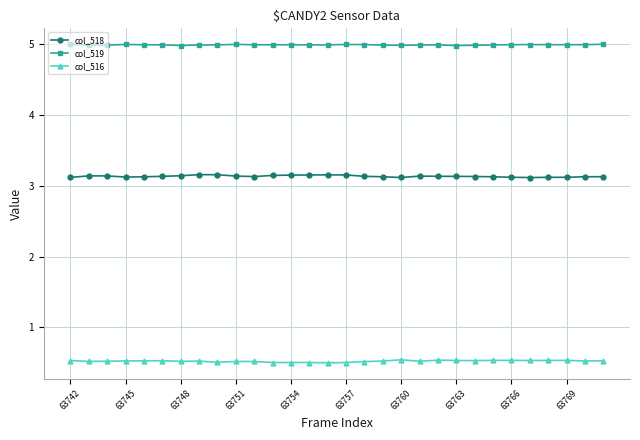

How many col_516 values are between 0 and 1?

30